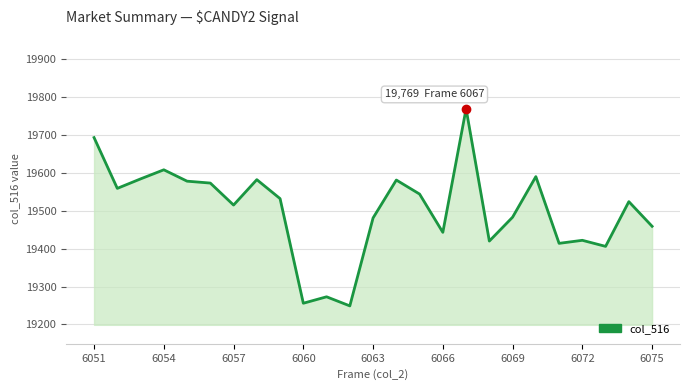

What is the difference between the maximum and minimum values?

520